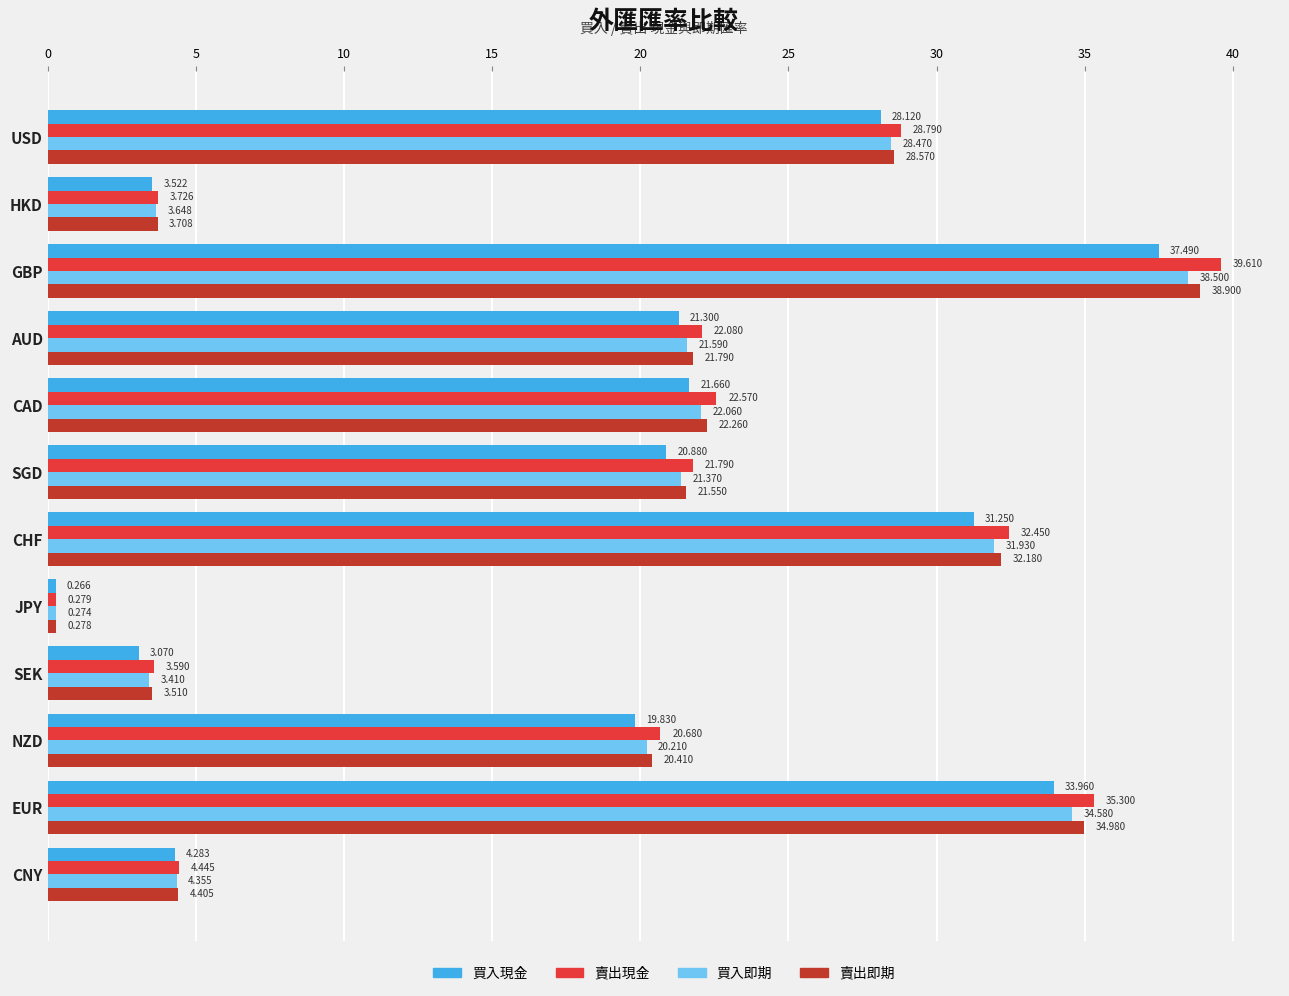

At which label does 買入即期 reach its peak?

GBP